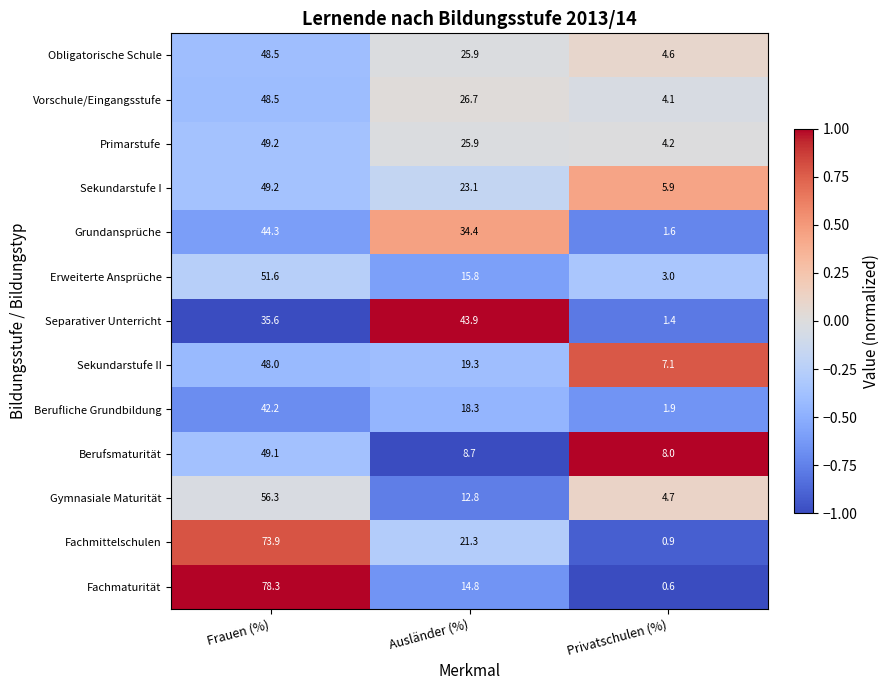

What is the difference between the second highest and minimum values in the Berufsmaturität series?

0.7